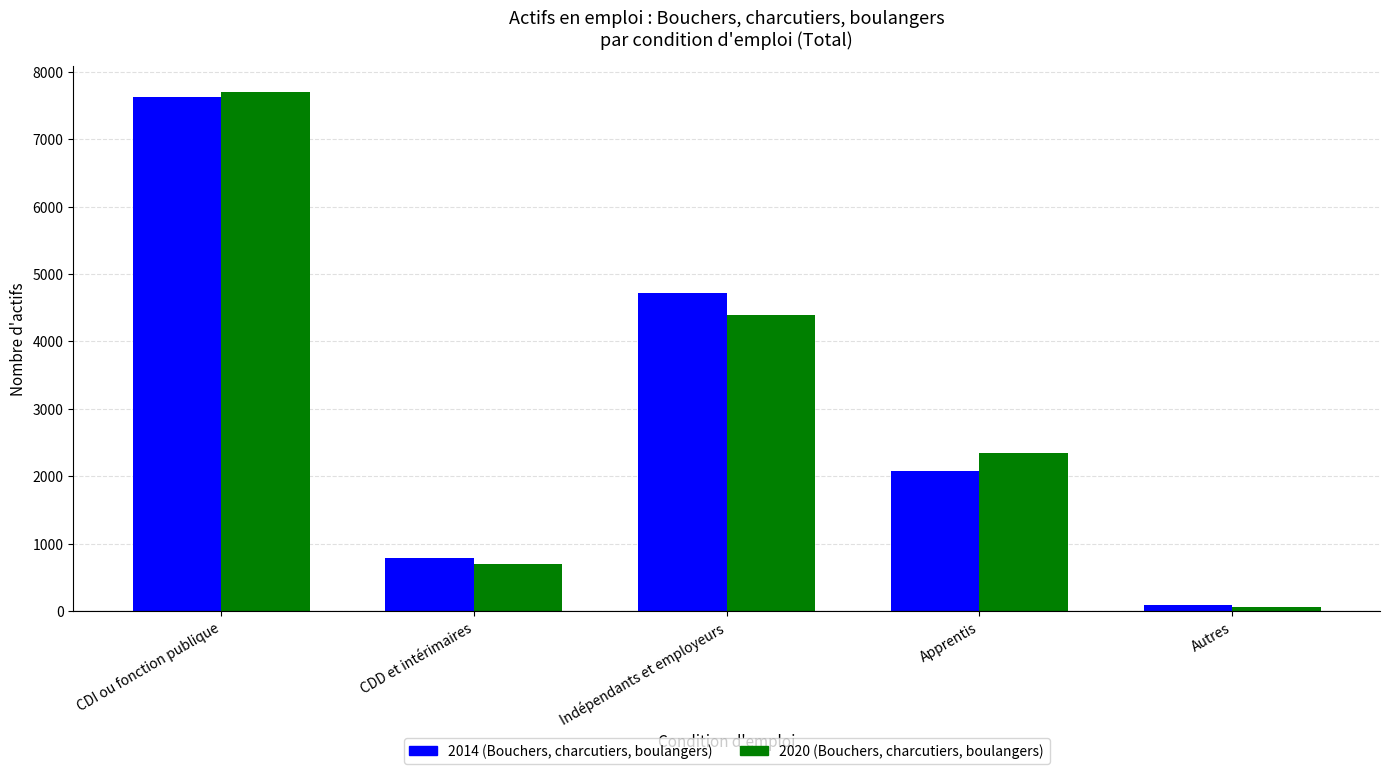

What is the difference between the 2020 (Bouchers, charcutiers, boulangers) values at Indépendants et employeurs and Apprentis?

2046.2